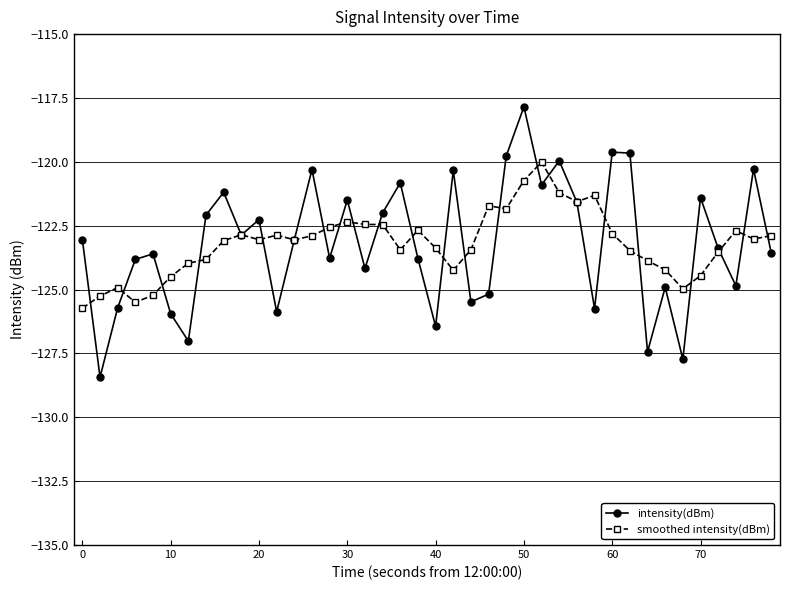

What is the maximum value shown in the chart?

-117.8